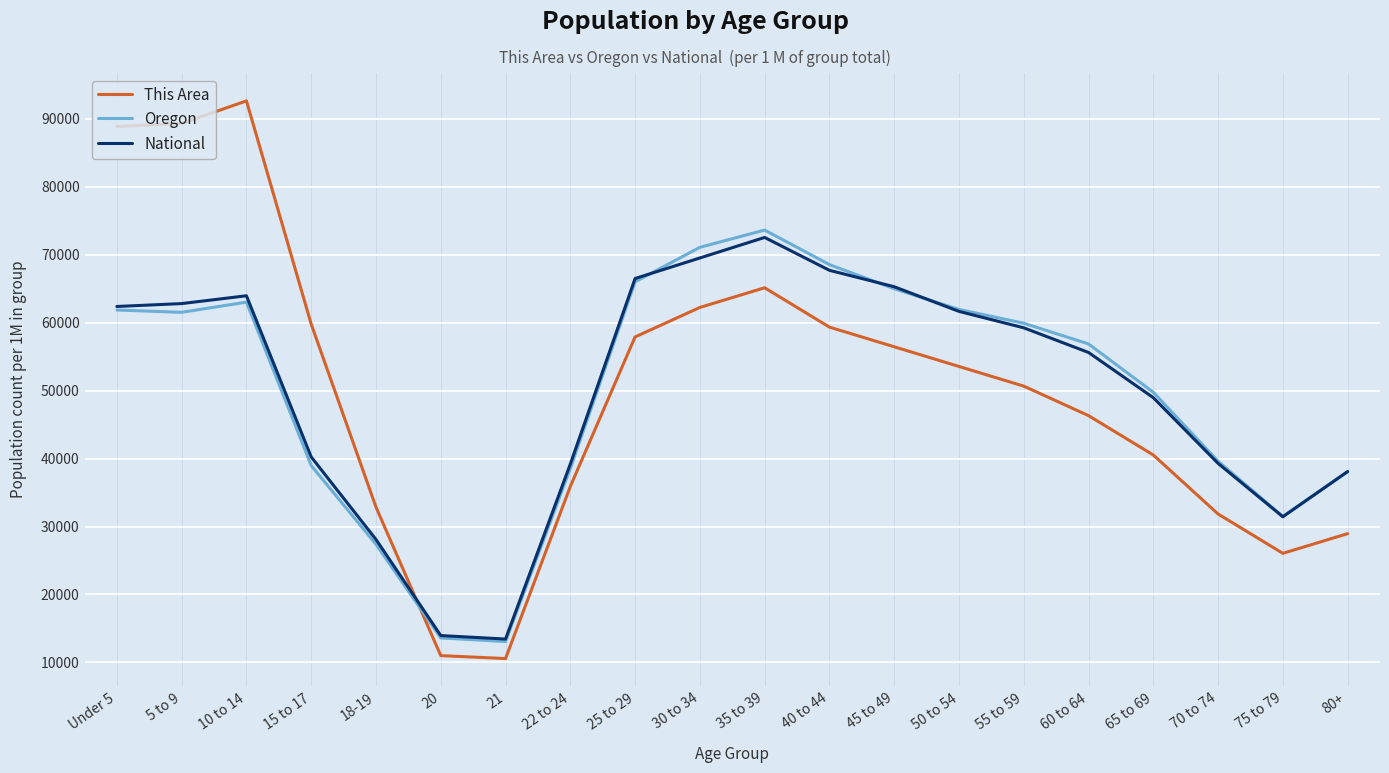

The Oregon series shows 37677.2 at 55 to 59. True or false?

False